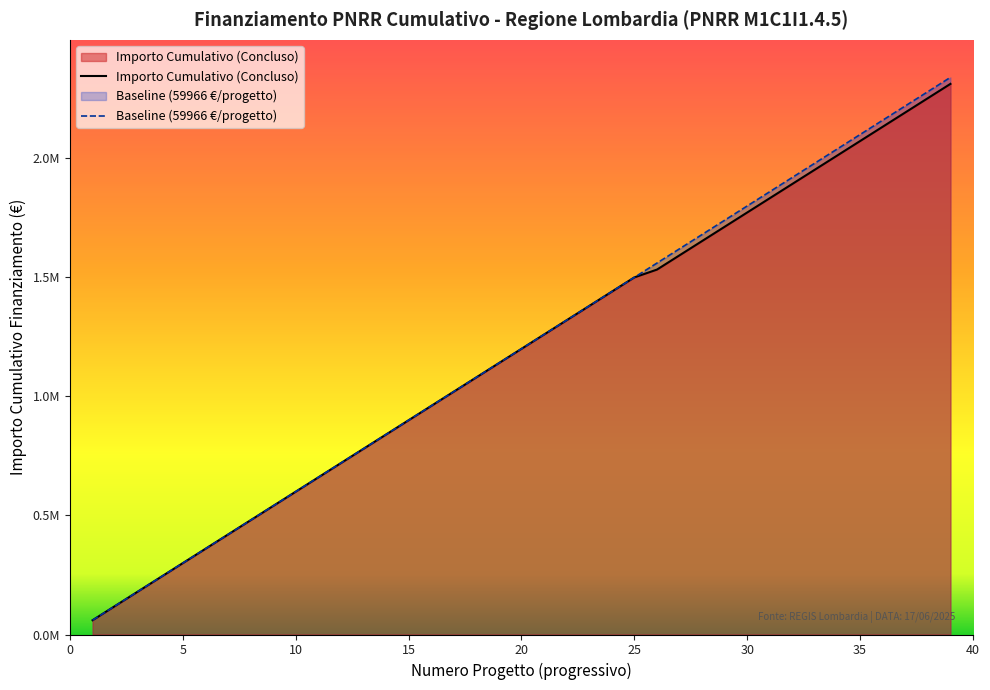

What are all the series names shown in the legend?

Importo Cumulativo (Concluso), Baseline (59966 €/progetto)